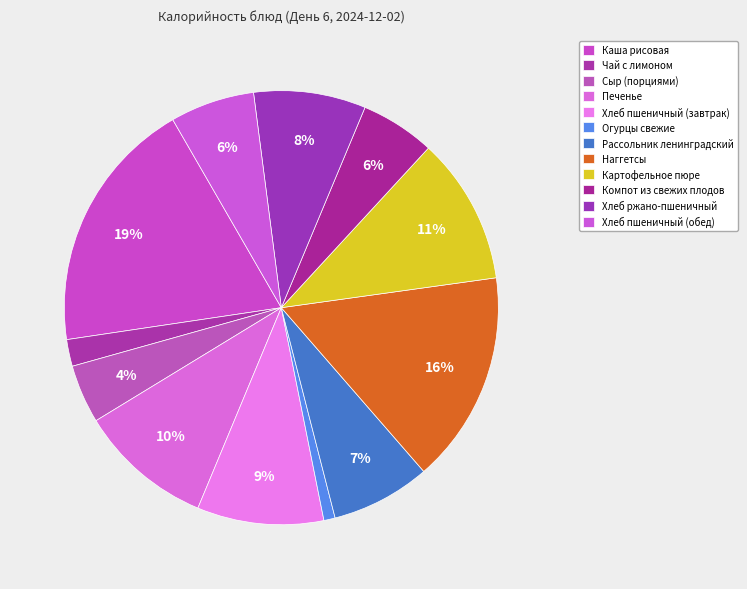

Is Компот из свежих плодов the majority of the pie?

No